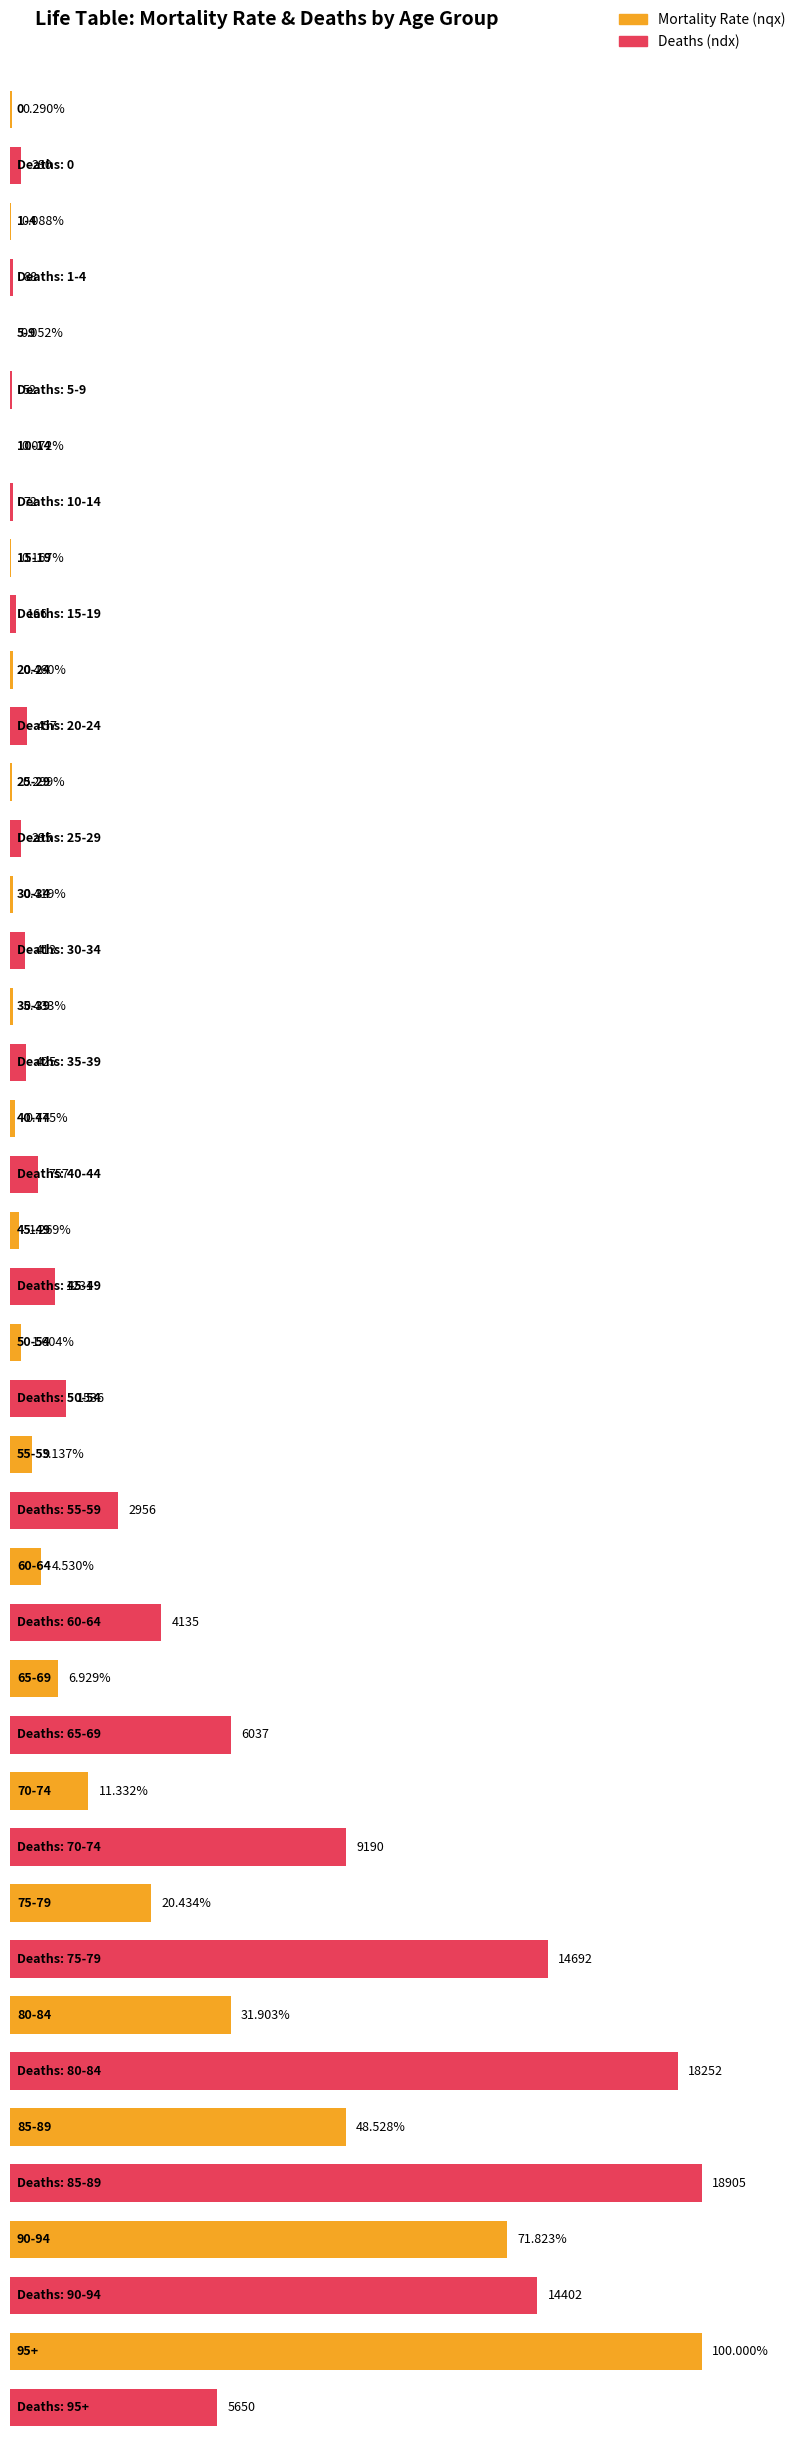

How many series are shown in this chart?

2